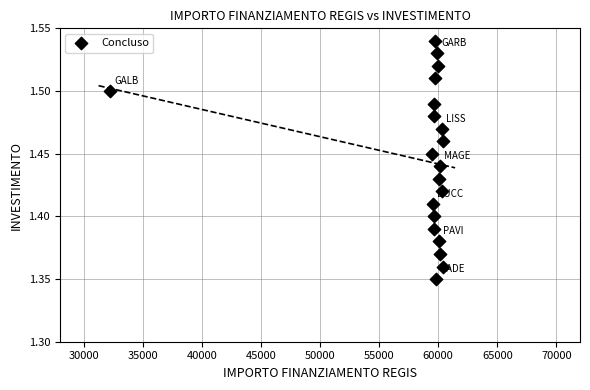

What is the range of X values (max minus min)?

28163.5